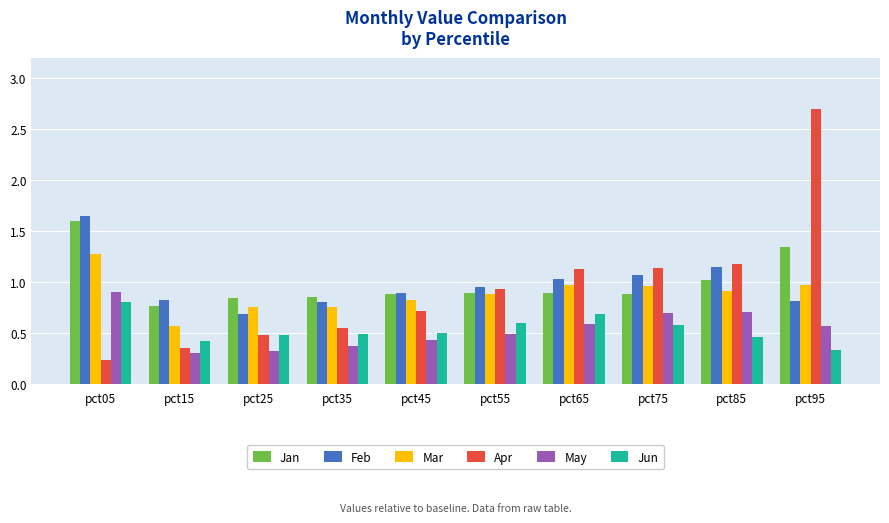

What is the approximate value of Jun at pct65?

0.7